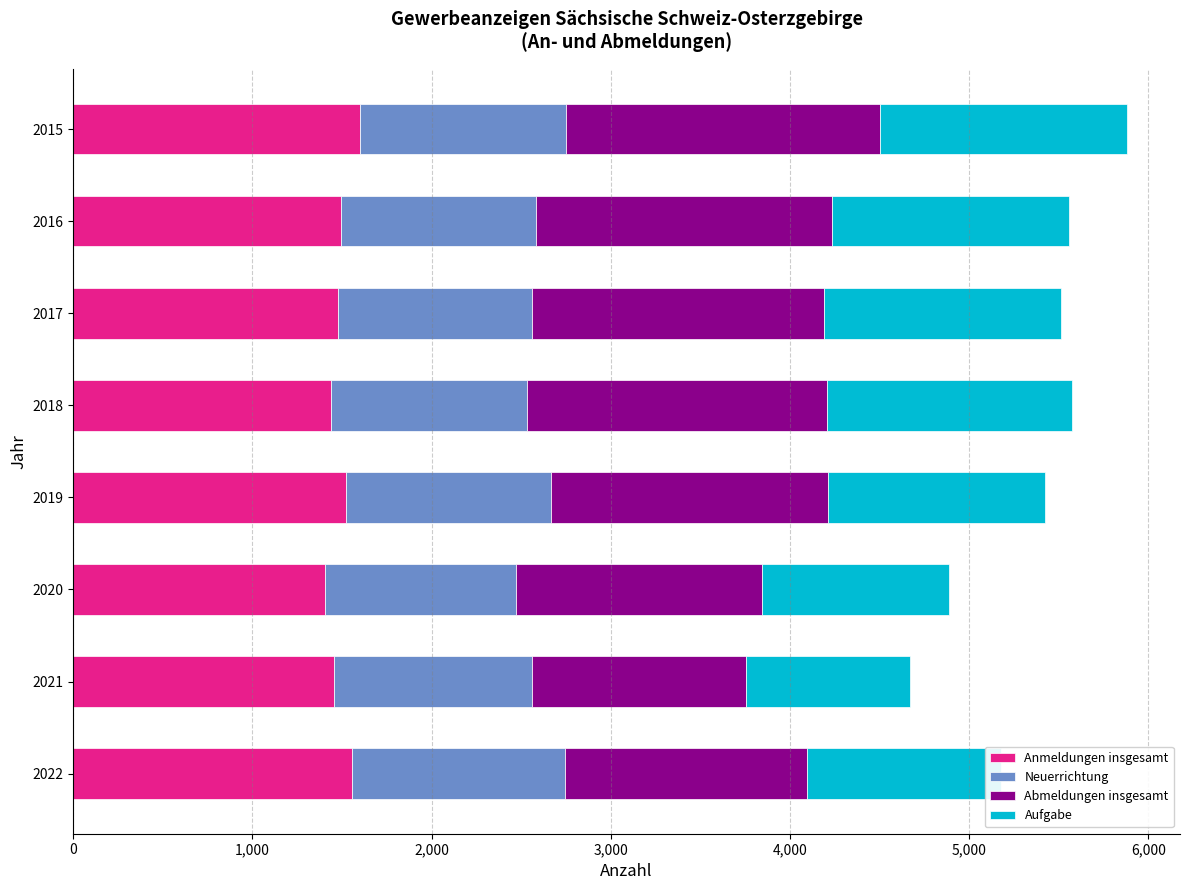

What is the minimum value for Anmeldungen insgesamt?

1406